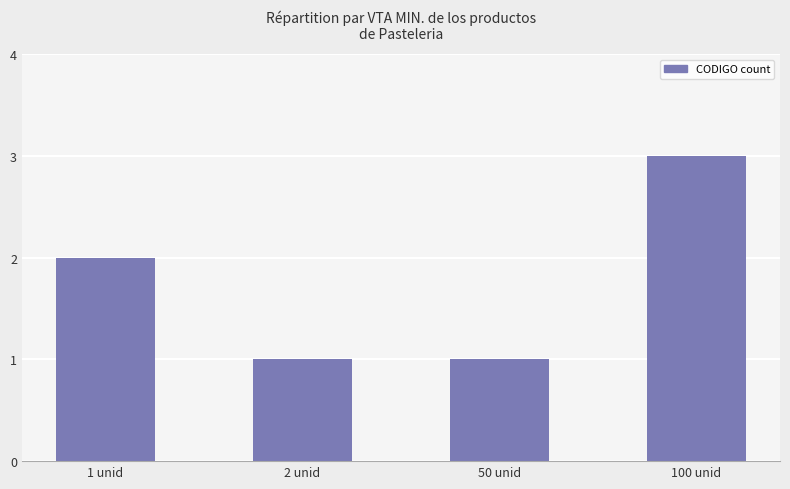

What is the ratio of the value at 100 unid to the value at 1 unid?

1.5